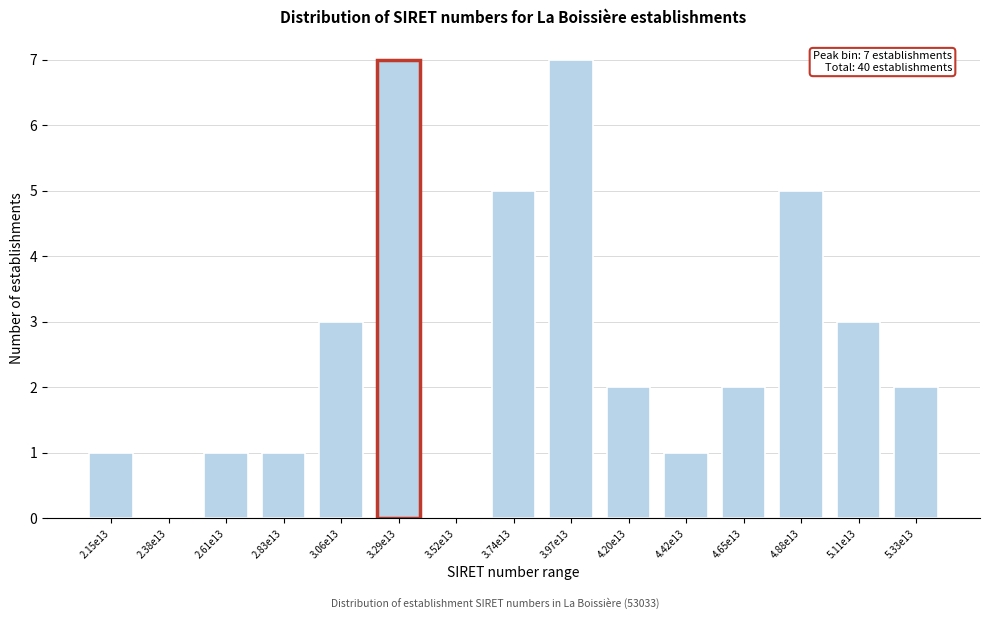

Reading left to right, what are all the values shown in this chart?

2.15e13=1	2.38e13=0	2.61e13=1	2.83e13=1	3.06e13=3	3.29e13=7	3.52e13=0	3.74e13=5	3.97e13=7	4.20e13=2	4.42e13=1	4.65e13=2	4.88e13=5	5.11e13=3	5.33e13=2